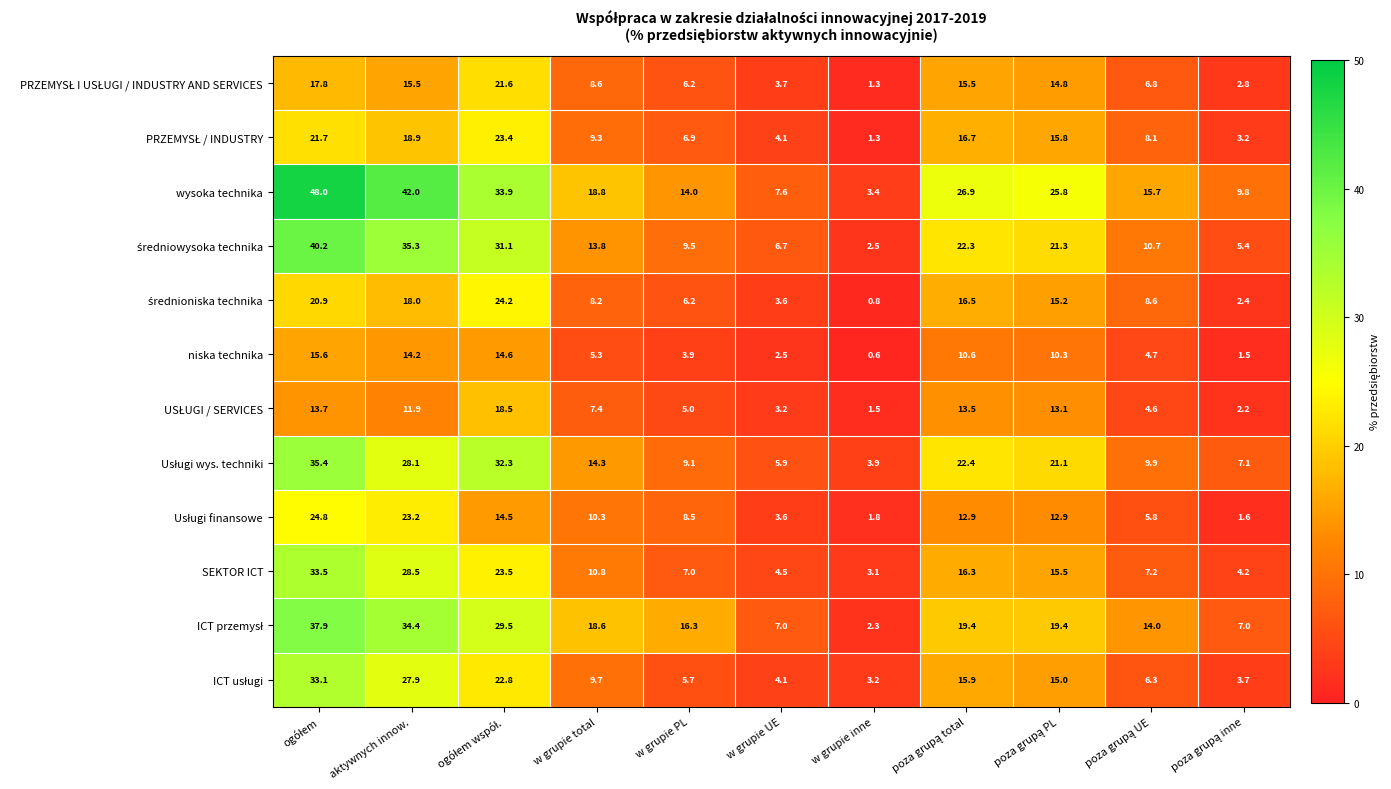

At how many categories does at least one series exceed 14?

8